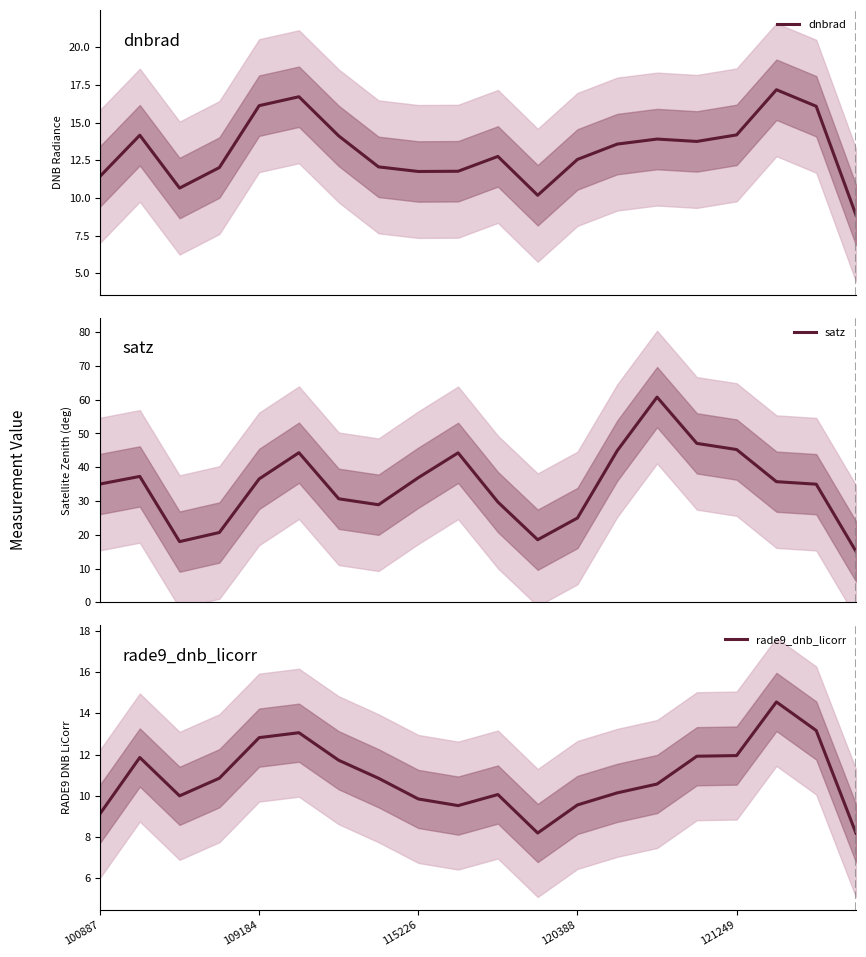

At how many categories does at least one series exceed 55?

1